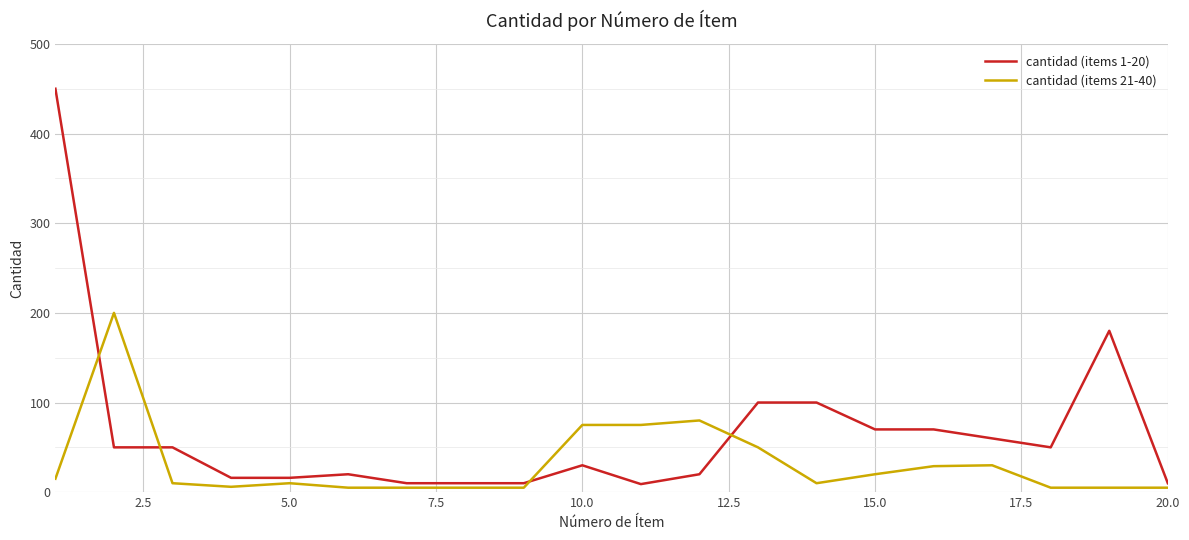

Rank the series by their average value, from lowest to highest.

cantidad (items 21-40), cantidad (items 1-20)